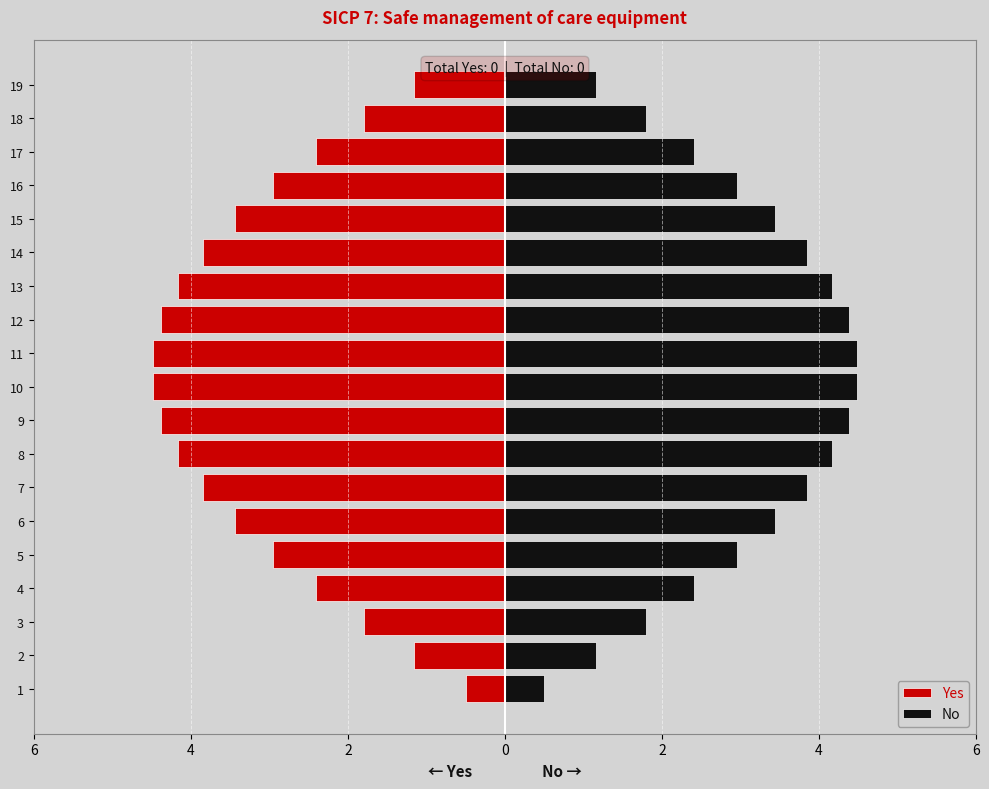

Rank the series at 8 from highest to lowest value.

No, Yes